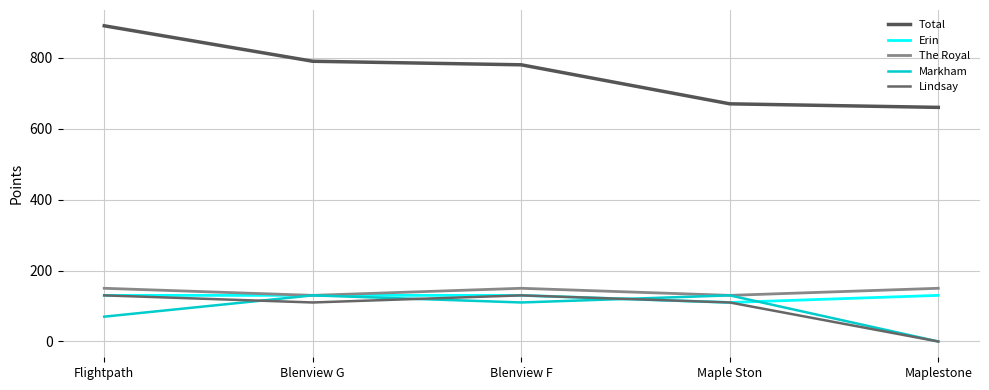

What is the difference between the second highest and second lowest values in the Markham series?

60